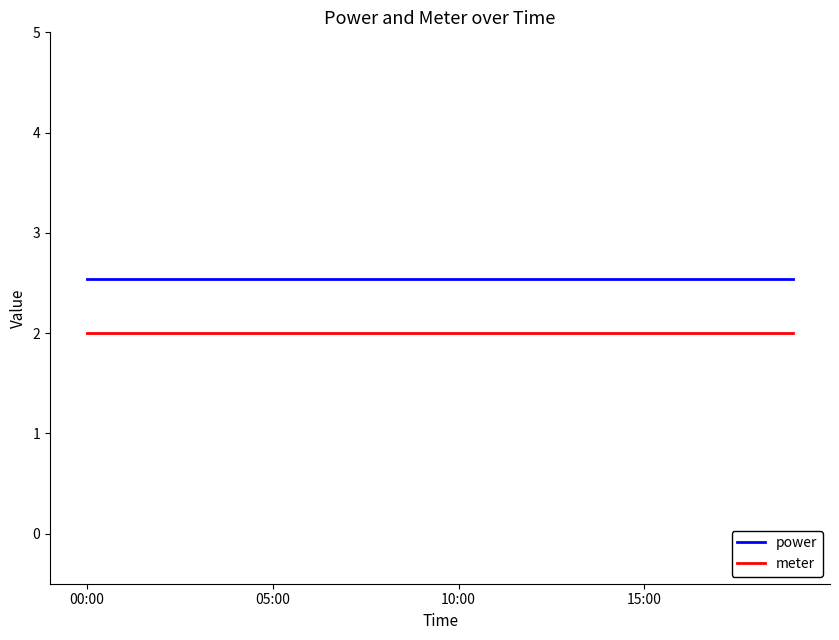

Rank the series by their maximum value, from highest to lowest.

power, meter